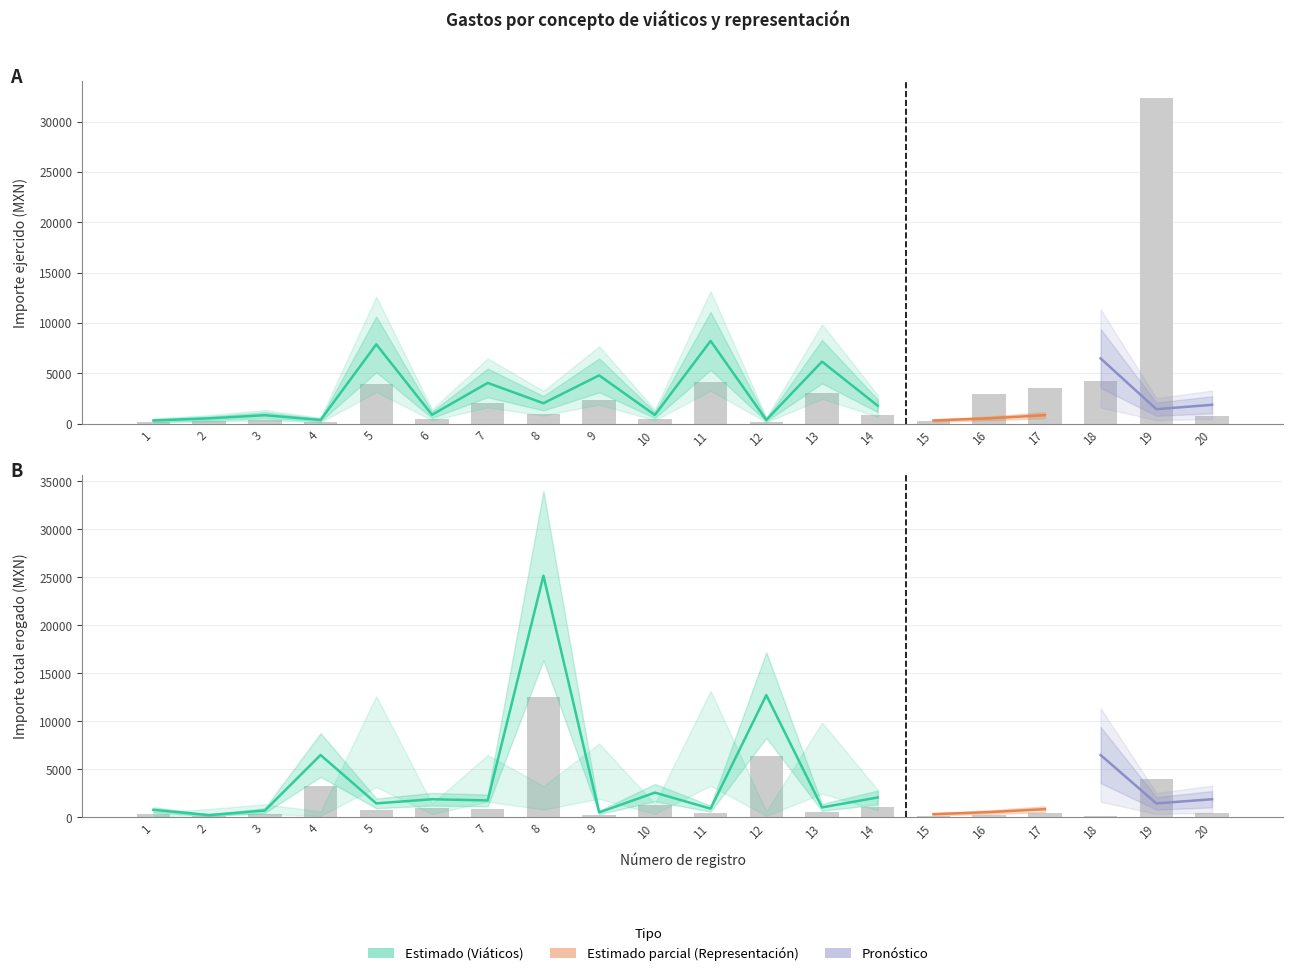

How many values in the Viáticos series exceed 1020?

10